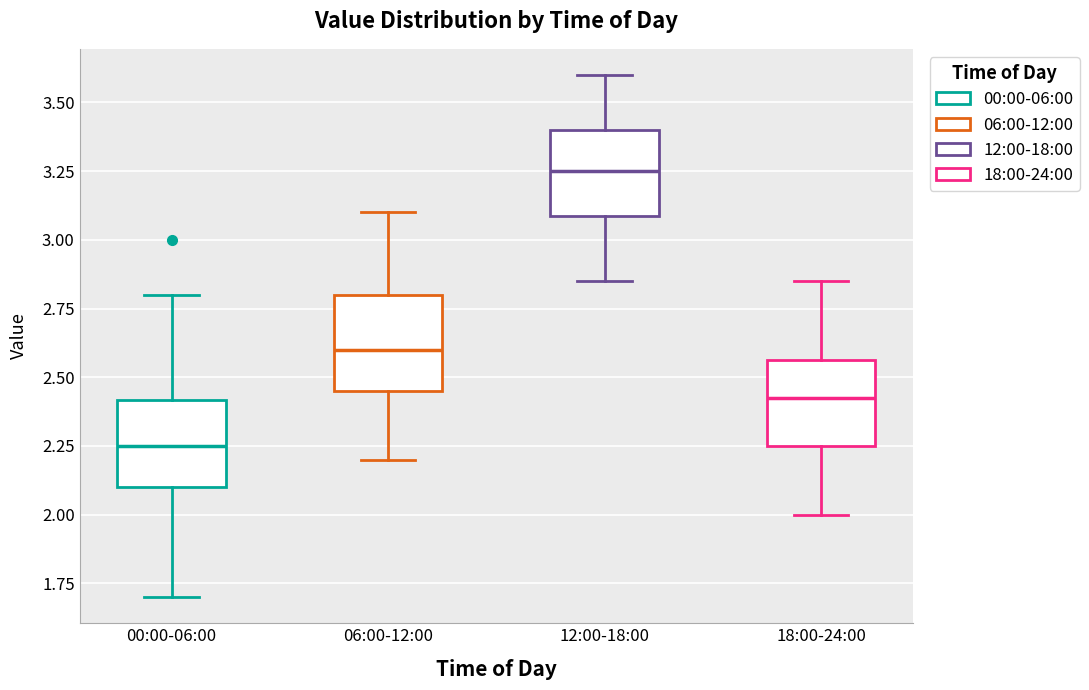

Where does the lower whisker of the box for 12:00-18:00 end on the y-axis? The values are not printed on the chart, so give them approximately, as read against the axis.

2.85